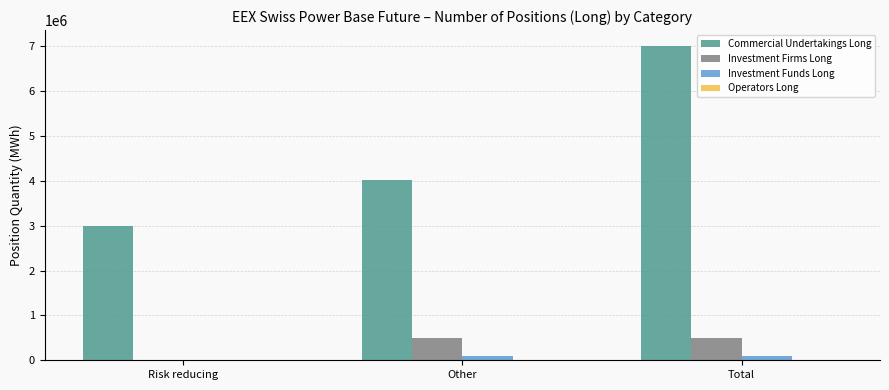

Which category has the highest value in the Commercial Undertakings Long series?

Total